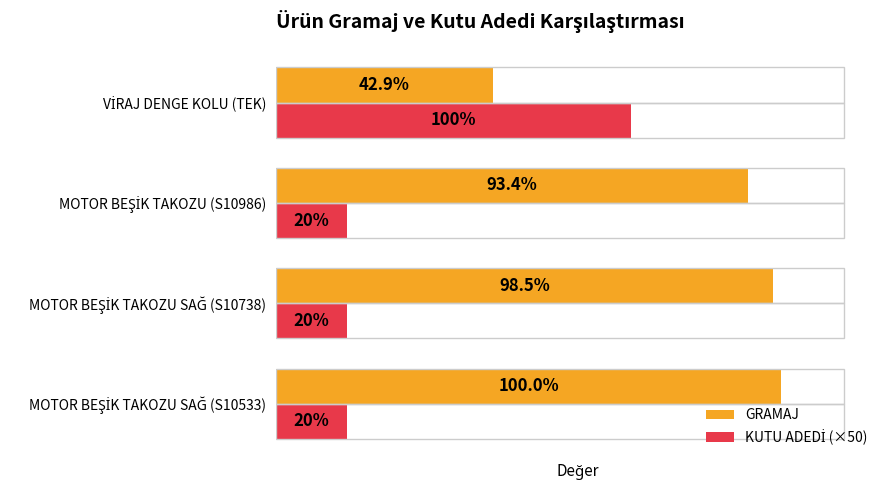

Rank the series by their average value, from highest to lowest.

GRAMAJ, KUTU ADEDİ (×50)